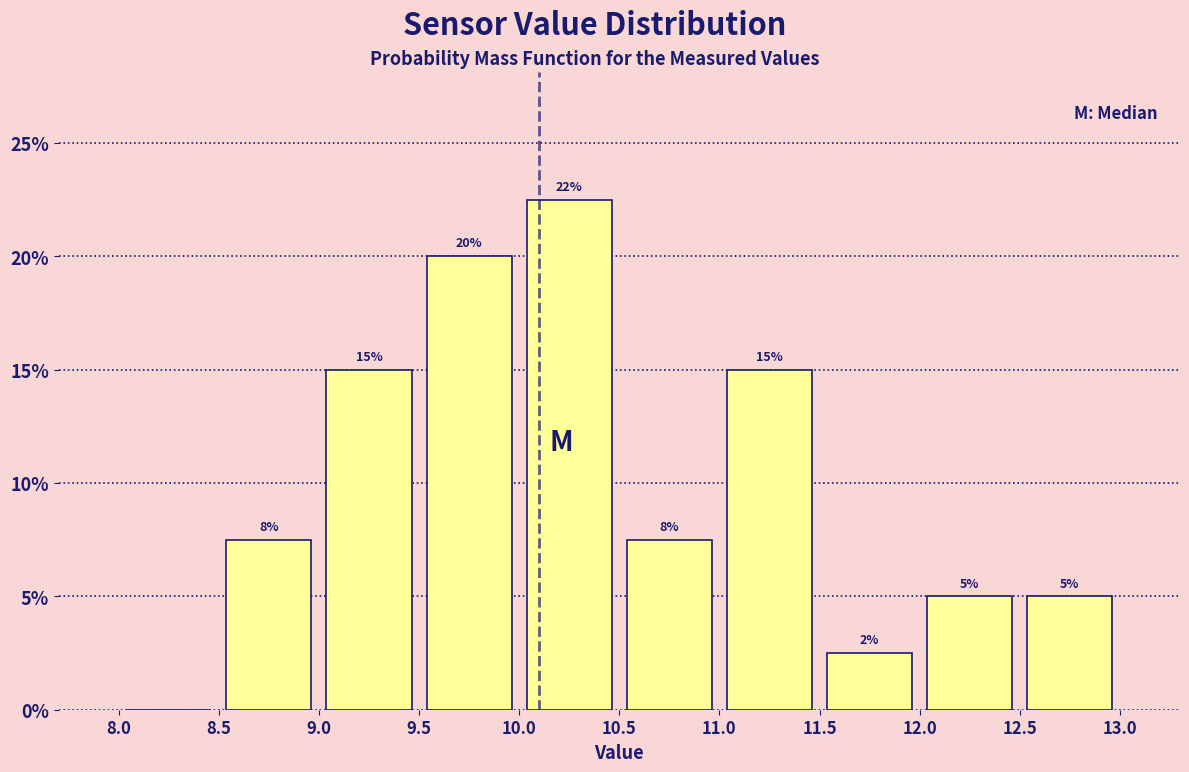

Over which range of the x-axis is the bar tallest?

10.0 to 10.5